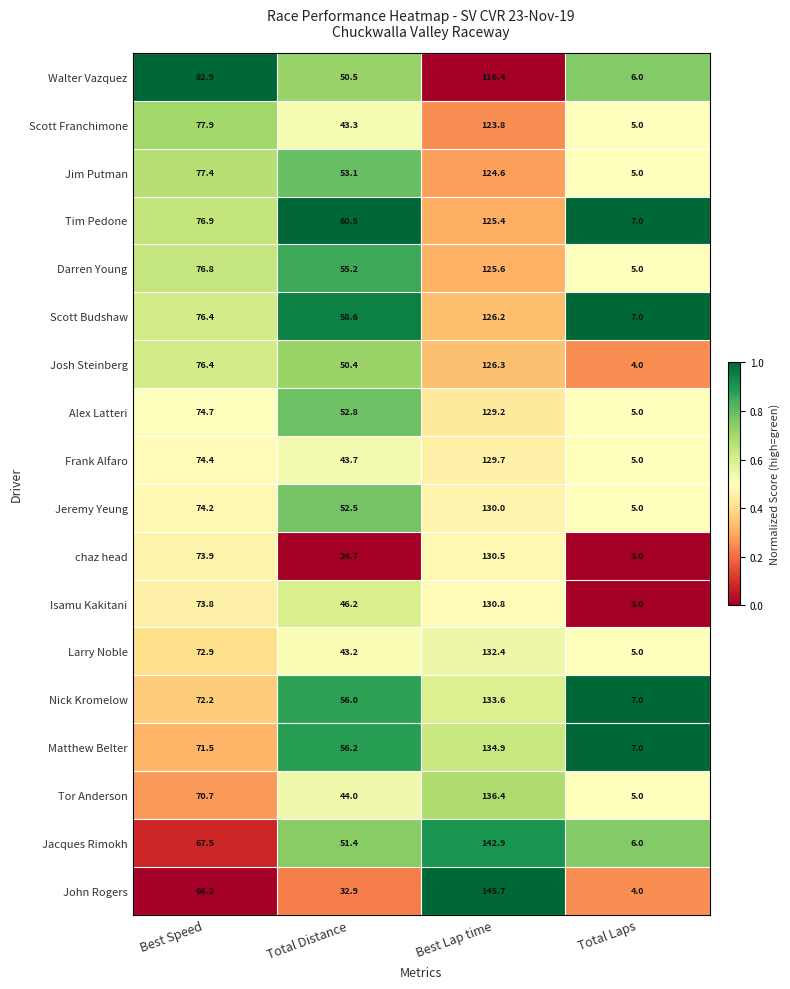

The Larry Noble series shows 132.4 at Best Lap time. True or false?

True